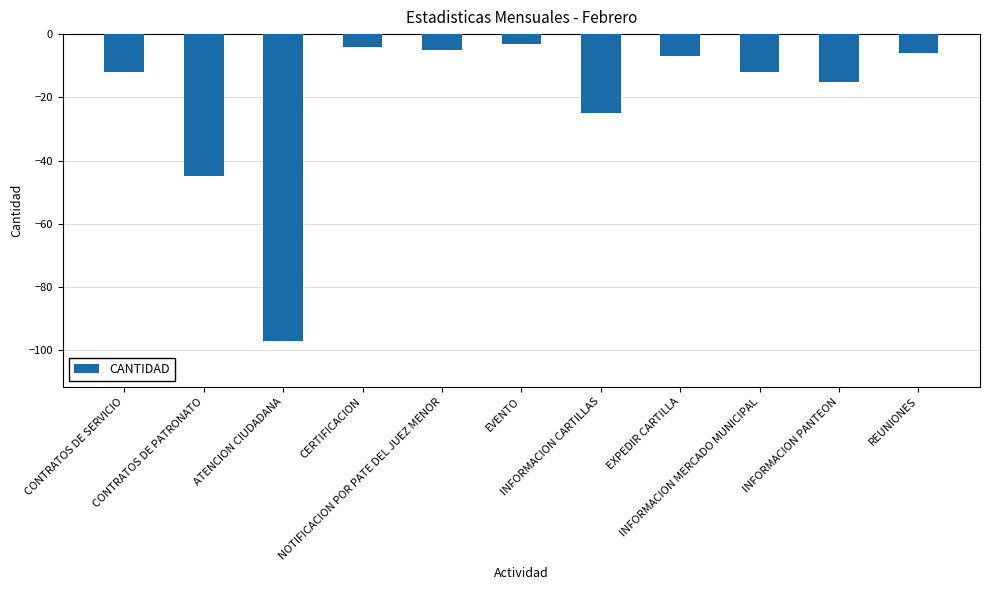

What is the change in value from NOTIFICACION POR PATE DEL JUEZ MENOR to EXPEDIR CARTILLA?

-2